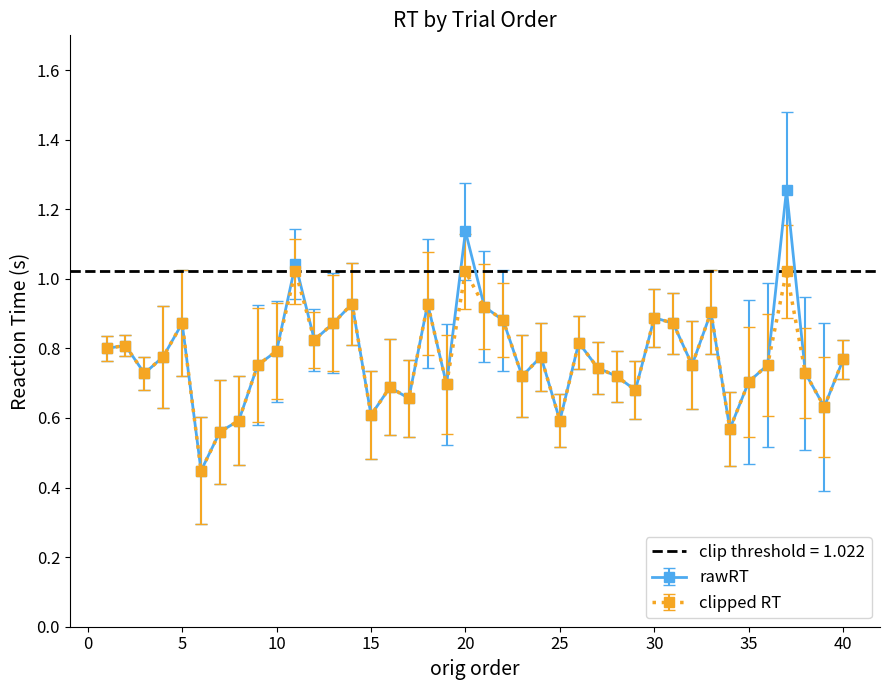

What are all the series names shown in the legend?

rawRT, clipped RT